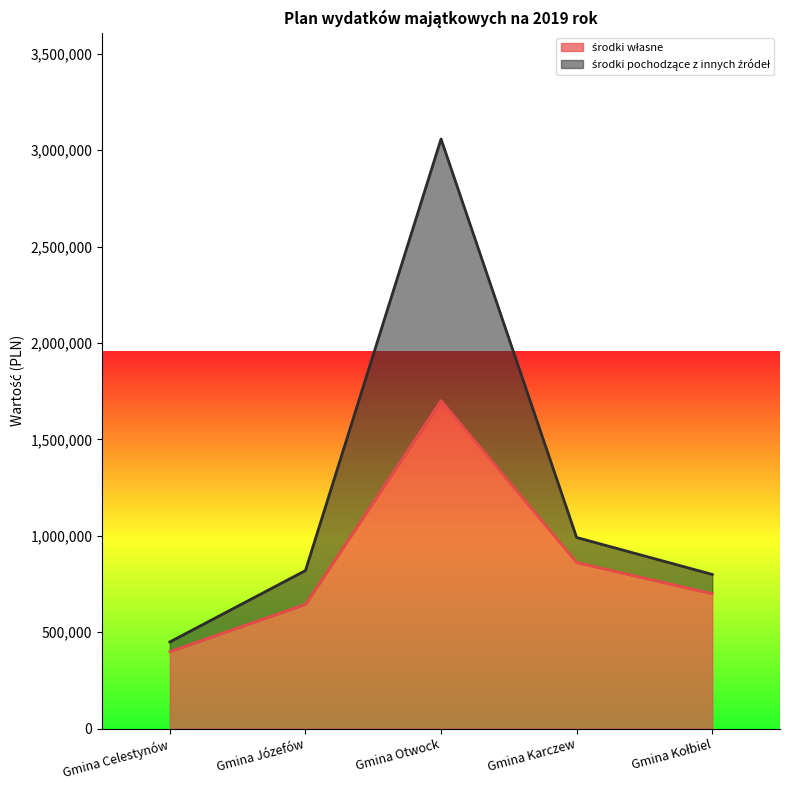

What is the total value across all series at Gmina Otwock?

3057568